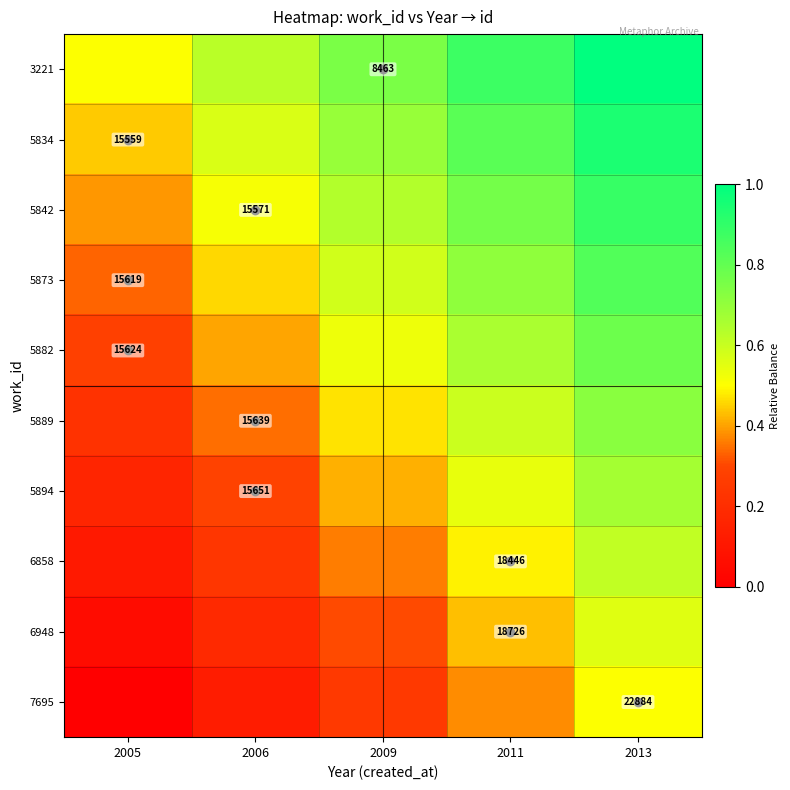

How many categories are shown in the chart?

5